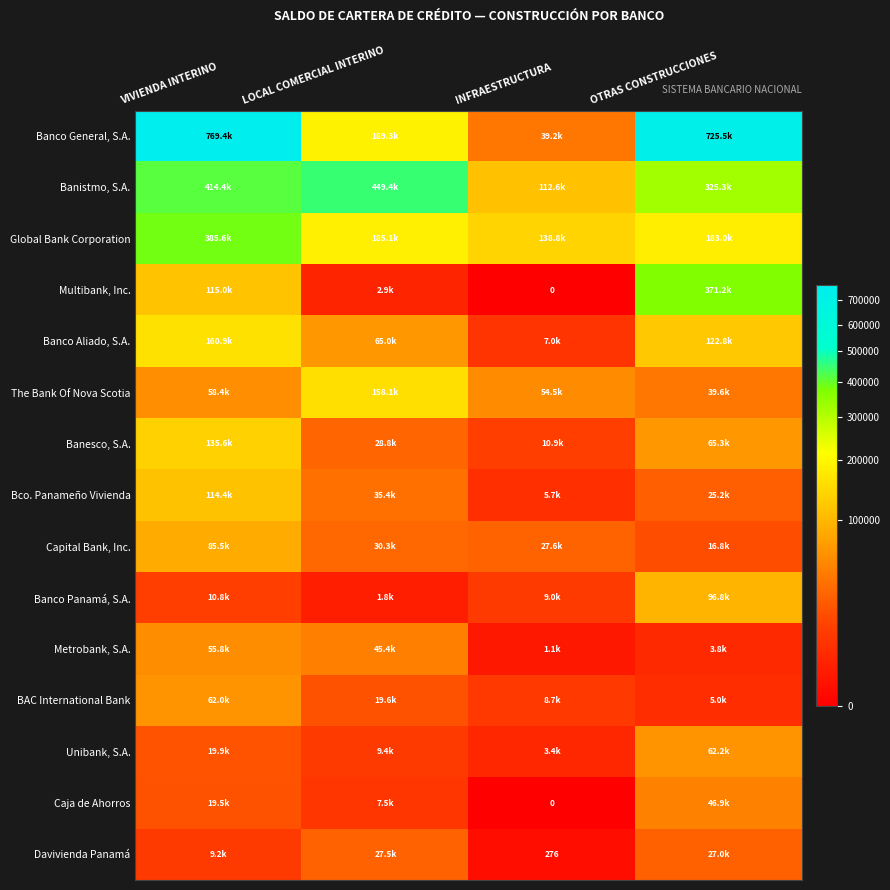

How many data points in Banesco, S.A. are less than 65322?

2